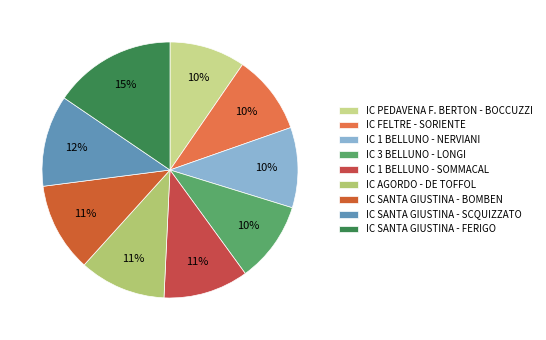

To the nearest percent, what is the combined percentage of IC 1 BELLUNO - SOMMACAL and IC AGORDO - DE TOFFOL?

22%